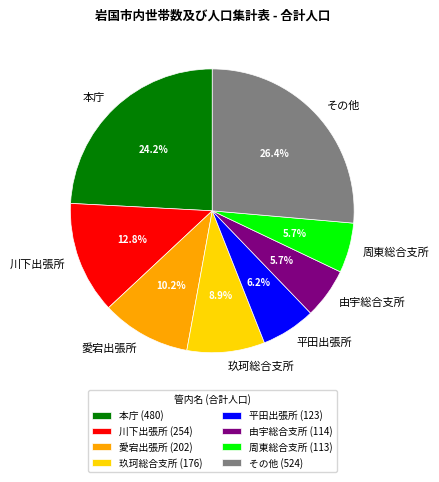

Combined, do 川下出張所 and 玖珂総合支所 account for over 50%?

No